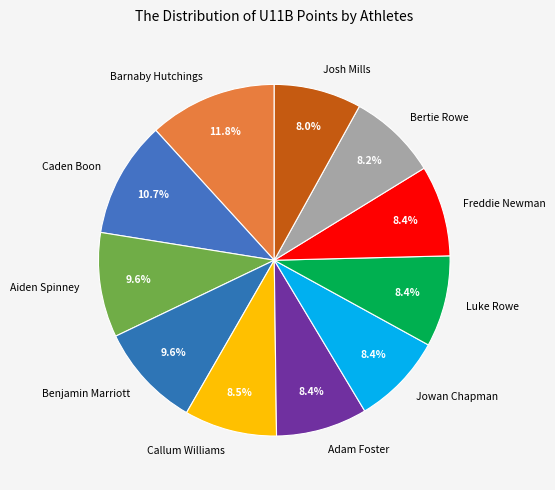

Which category has the biggest portion of the pie?

Barnaby Hutchings